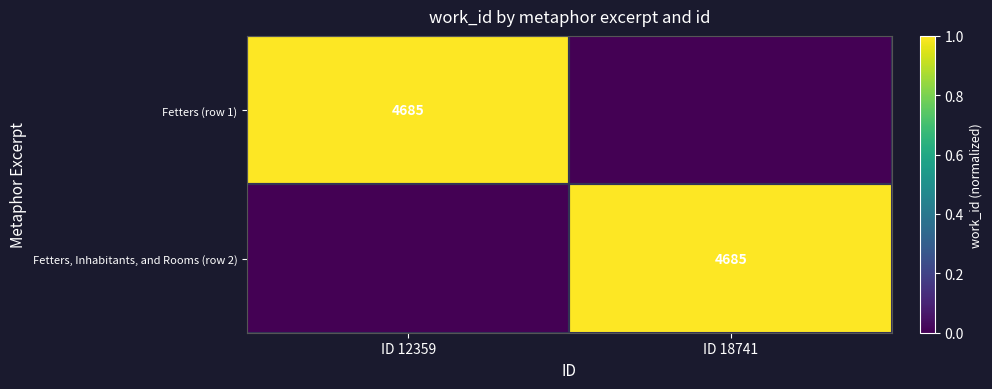

Is it true that Fetters, Inhabitants, and Rooms (row 2) equals 4685 at ID 18741?

True